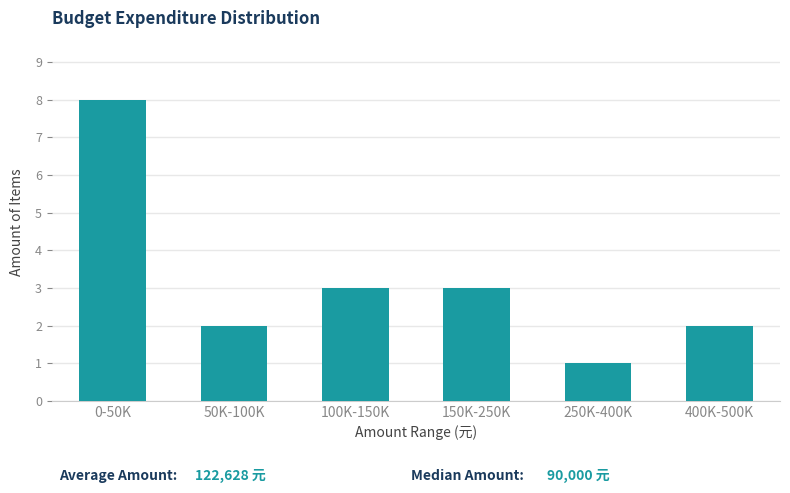

Reading right to left, transcribe all the data shown in this chart.

2	1	3	3	2	8